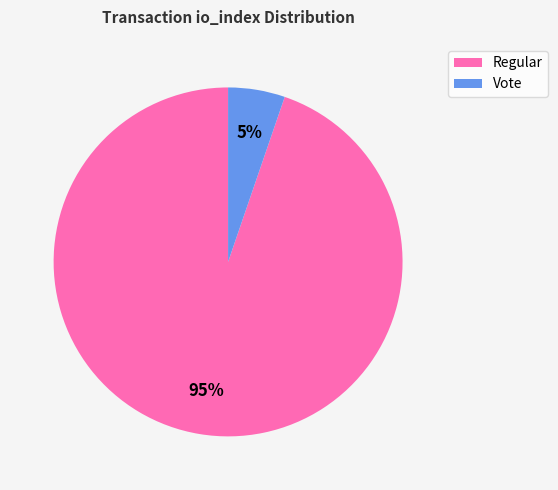

Does any single category account for the majority?

Yes